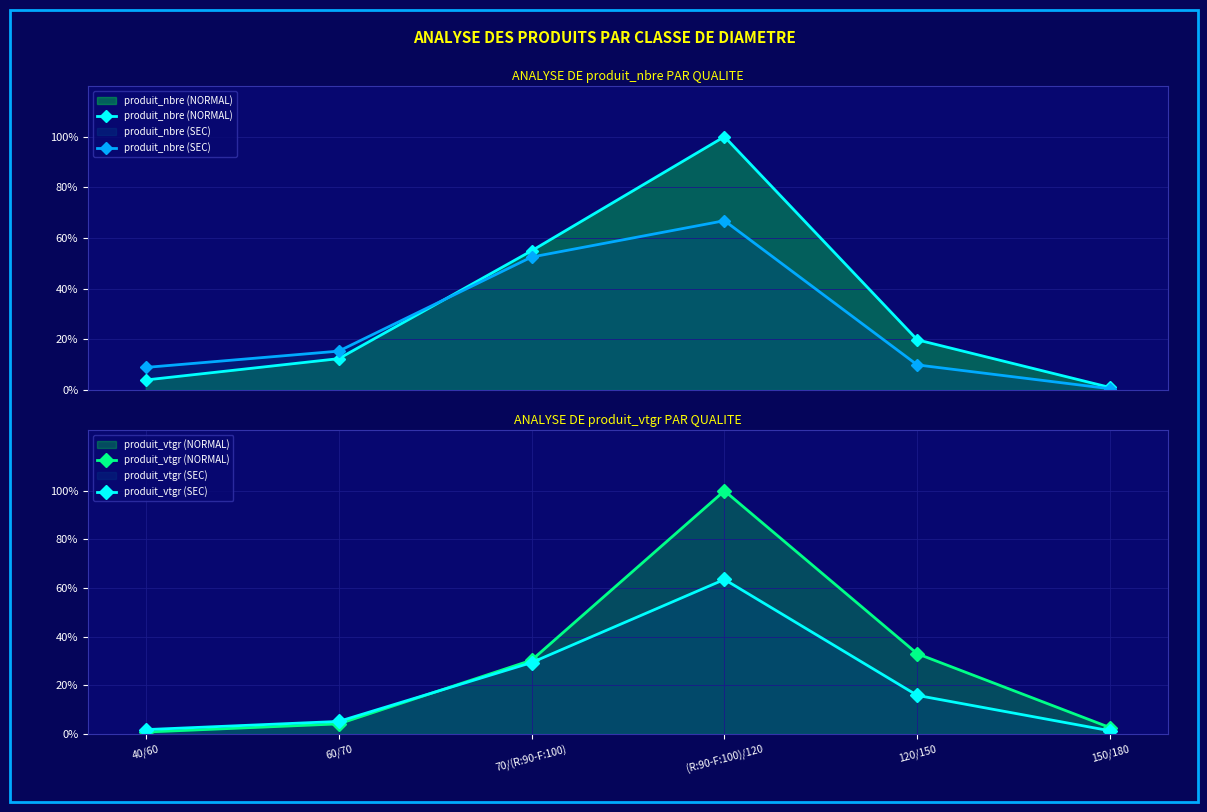

How many interior local peaks does the produit_nbre (SEC) series have?

1